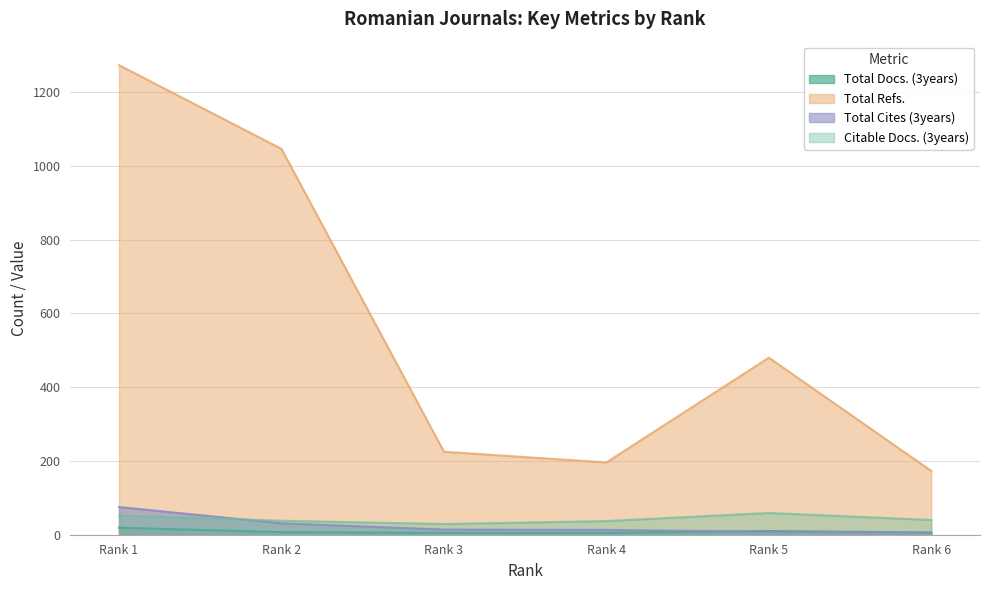

What is the difference between the second highest and minimum values in the Citable Docs. (3years) series?

23